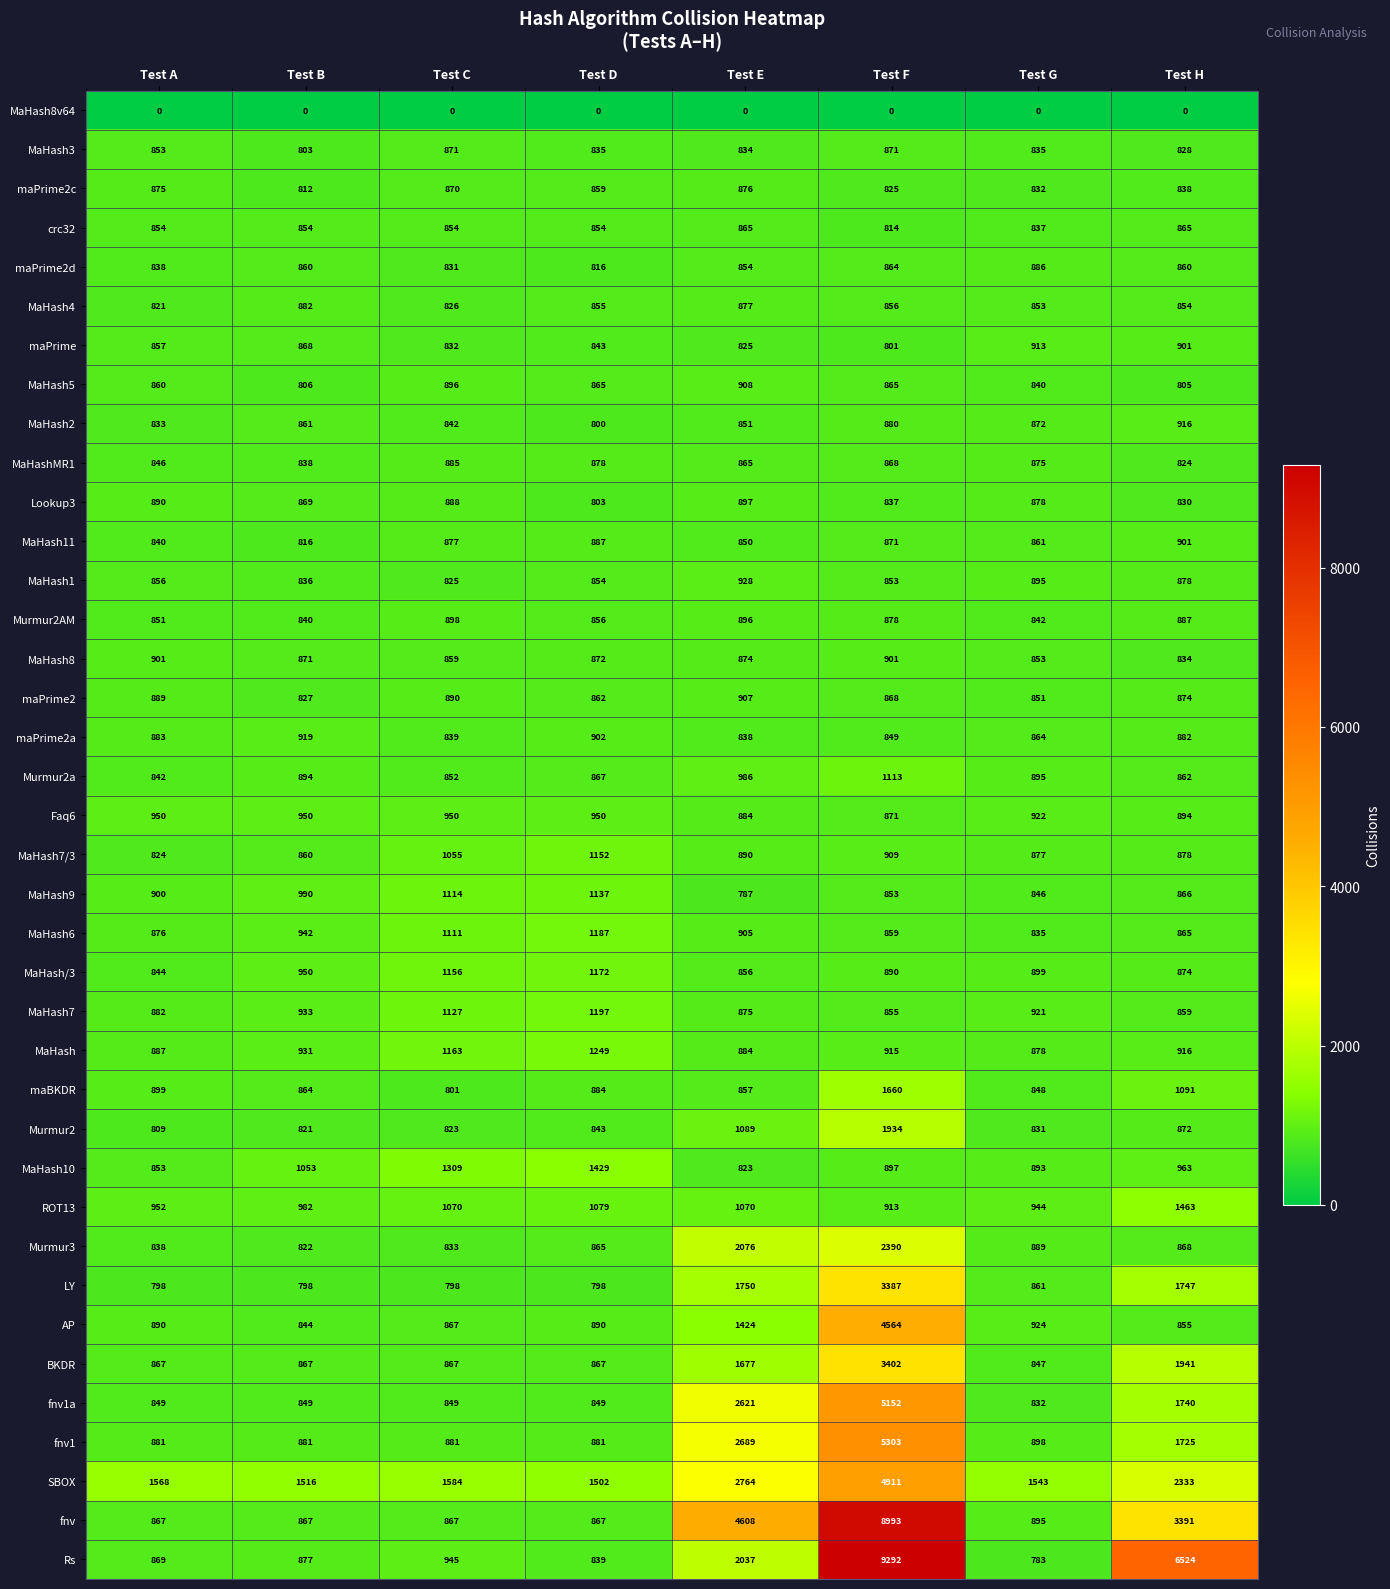

What is the difference between the Lookup3 values at Test F and Test C?

51